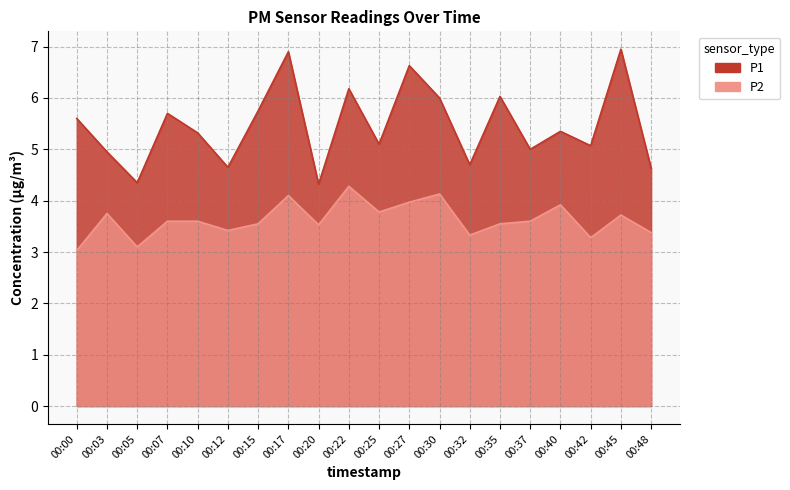

True or false: P1 and P2 cross at least once.

False